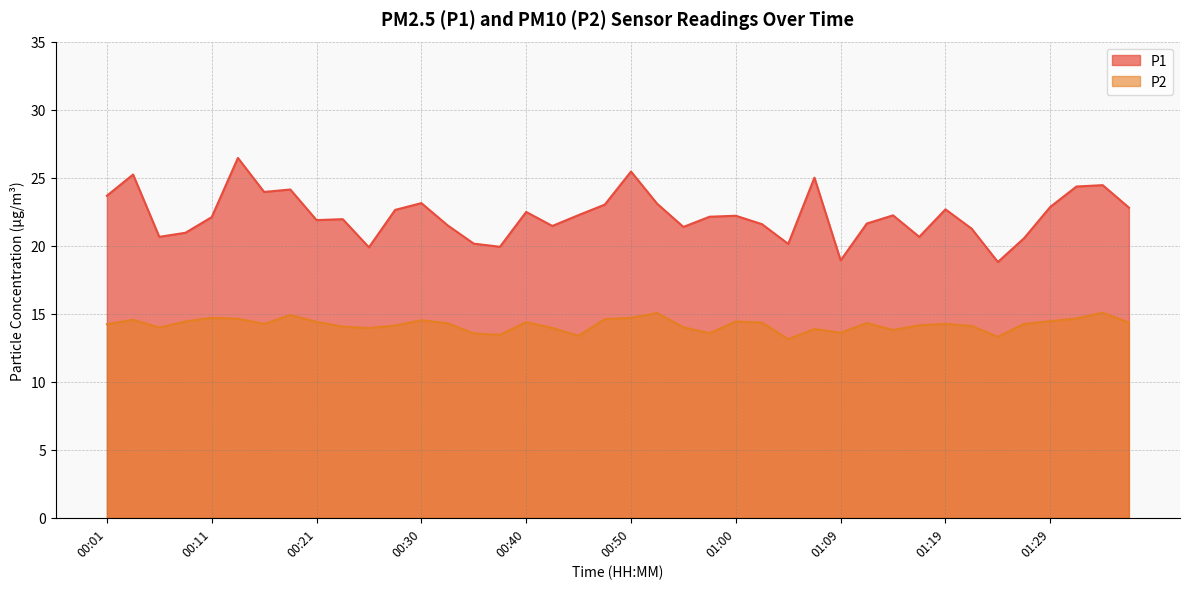

List the labels in order of P2 value, largest first.

01:34, 00:52, 00:18, 00:11, 00:50, 01:31, 00:13, 00:47, 00:03, 00:30, 01:29, 00:08, 01:00, 00:21, 00:40, 01:02, 01:36, 01:12, 00:33, 00:16, 01:19, 01:26, 00:01, 01:17, 00:28, 01:21, 00:23, 00:55, 00:06, 00:25, 00:42, 01:07, 01:14, 01:09, 00:57, 00:35, 00:38, 00:45, 01:24, 01:04